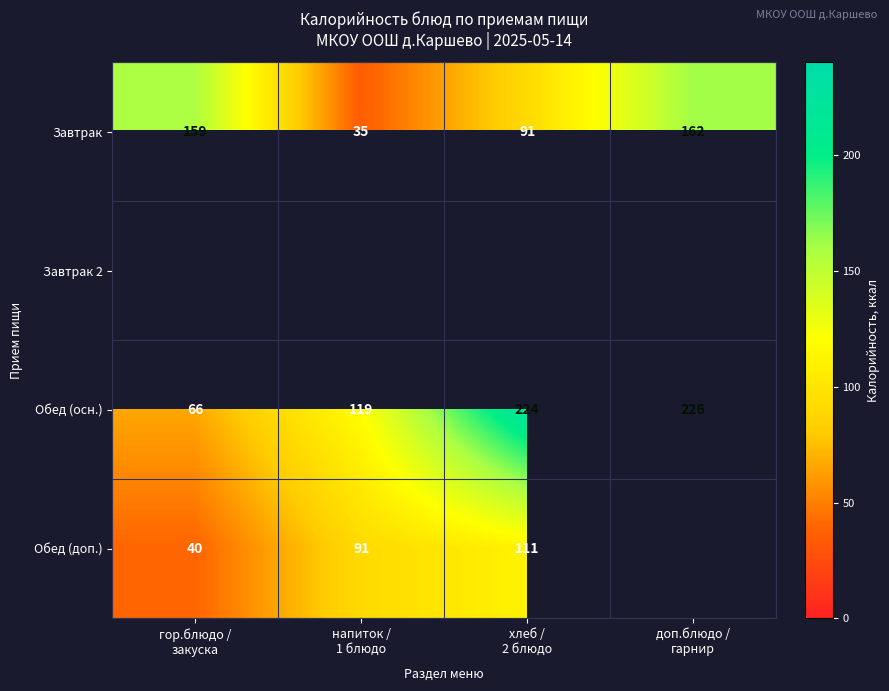

What is the lowest value of the Обед (осн.) series?

66